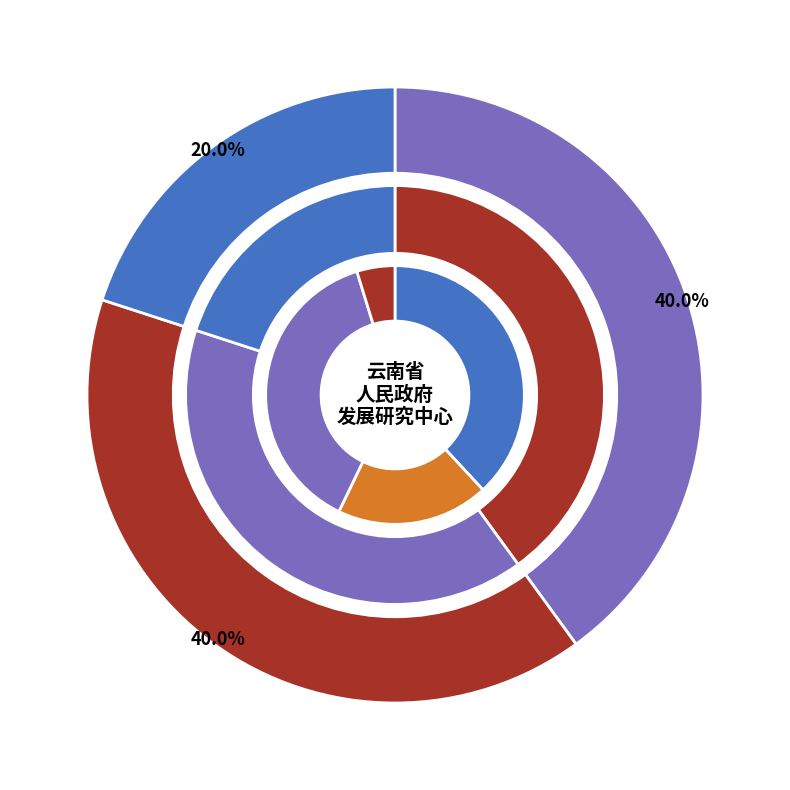

To the nearest percent, what is the average slice percentage?

33%